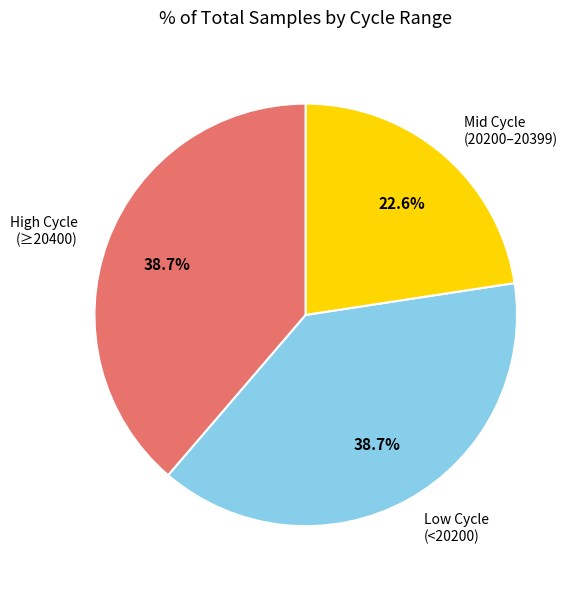

How many slices are in this pie chart?

3